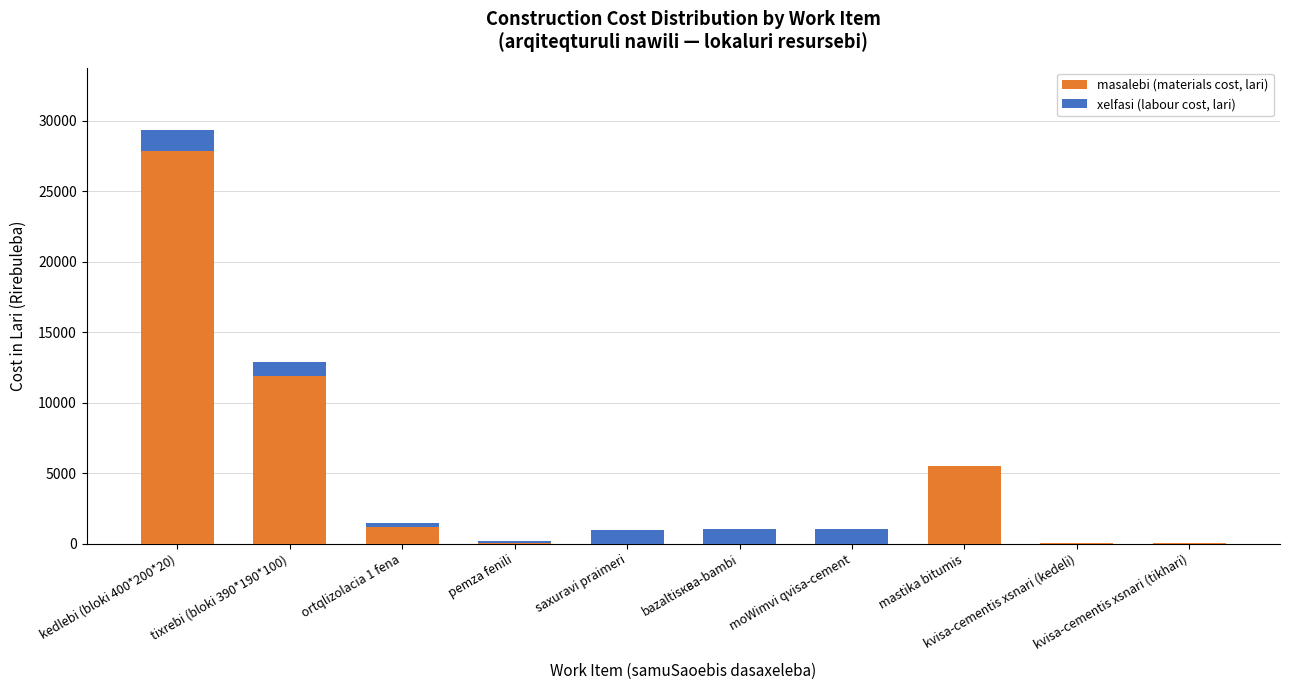

True or false: masalebi (materials cost, lari) has a value of 0.0 at saxuravi praimeri.

True